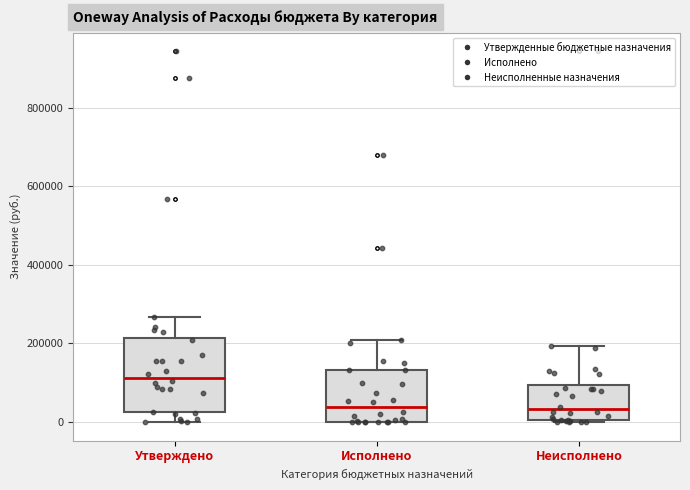

Where is the upper edge of the box for Исполнено on the y-axis? The values are not printed on the chart, so give them approximately, as read against the axis.

140000